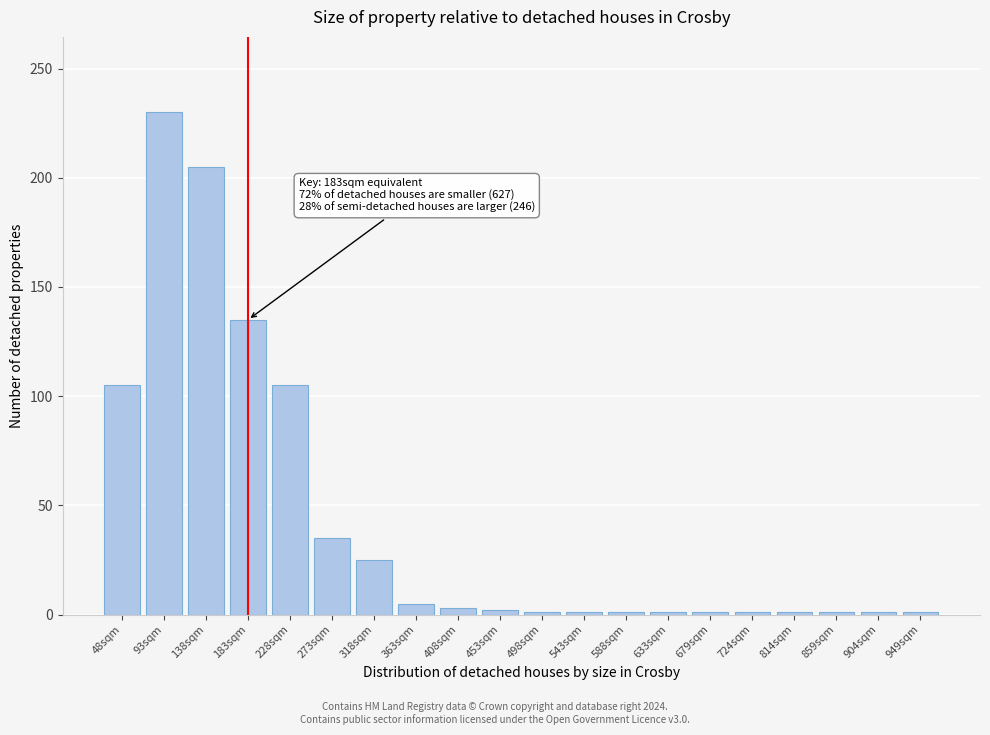

What is the ratio of the value at 228sqm to the value at 273sqm?

3.0